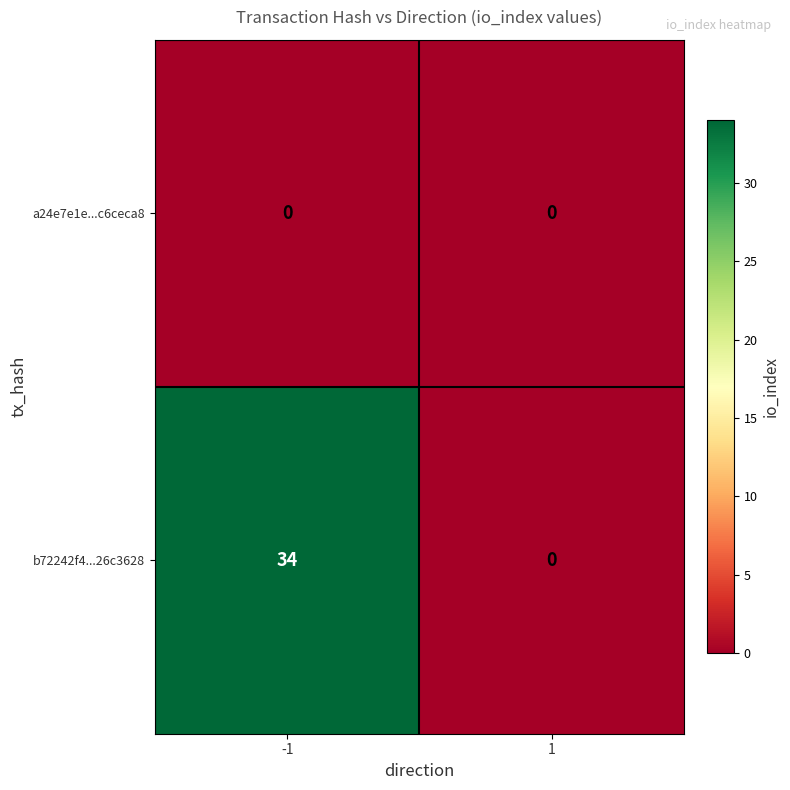

What is the sum of all b72242f4...26c3628 values?

34